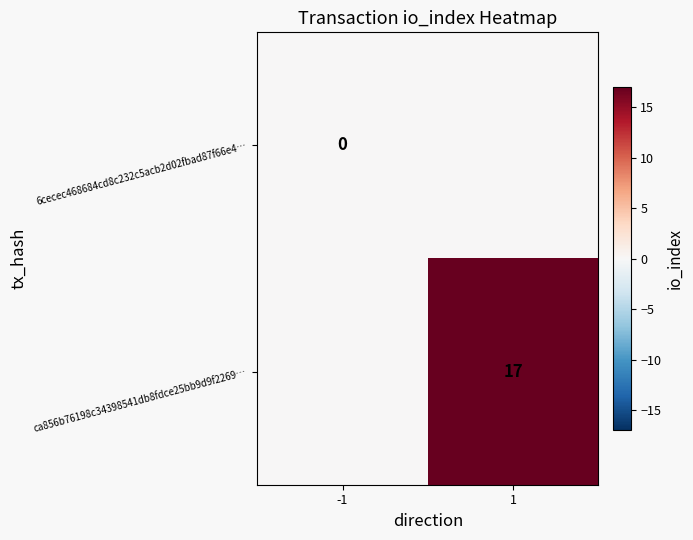

Is it true that ca856b76198c34398541db8fdce25bb9d9f2269… equals 24 at 1?

False